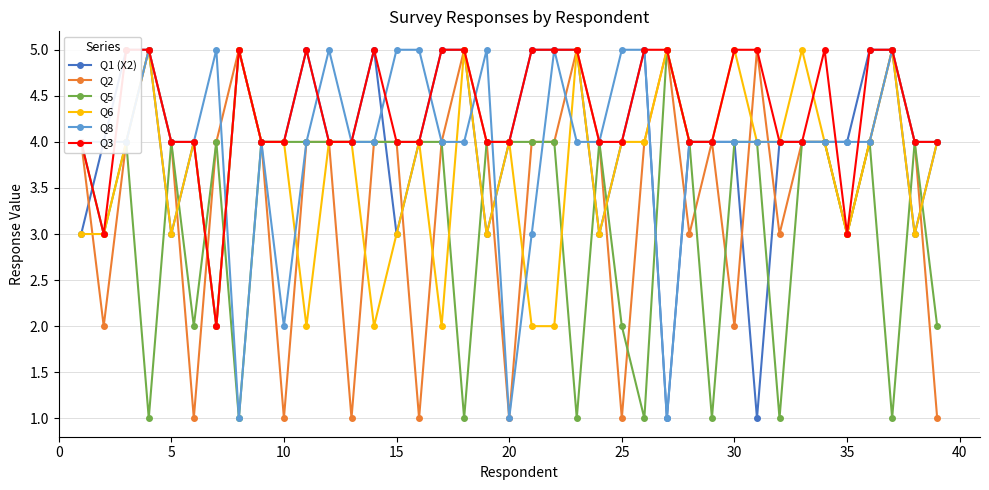

Reading left to right, list all the values displayed in this chart.

Q1 (X2): 3	4	5	5	3	4	2	5	4	4	5	4	4	5	3	4	5	5	3	4	5	5	5	3	4	5	1	4	4	4	1	4	4	4	4	5	5	3	4
Q2: 4	2	4	5	4	1	4	5	4	1	4	4	1	4	4	1	4	5	4	1	4	4	5	4	1	4	5	3	4	2	5	3	4	4	3	4	5	4	1
Q5: 4	3	4	1	4	2	4	1	4	4	4	4	4	4	4	4	4	1	4	4	4	4	1	4	2	1	5	4	1	4	4	1	4	4	3	4	1	4	2
Q6: 3	3	4	5	3	4	2	5	4	4	2	4	4	2	3	4	2	5	3	4	2	2	5	3	4	4	5	4	4	5	4	4	5	4	3	4	5	3	4
Q8: 4	4	4	5	4	4	5	1	4	2	4	5	4	4	5	5	4	4	5	1	3	5	4	4	5	5	1	4	4	4	4	4	4	4	4	4	5	4	4
Q3: 4	3	5	5	4	4	2	5	4	4	5	4	4	5	4	4	5	5	4	4	5	5	5	4	4	5	5	4	4	5	5	4	4	5	3	5	5	4	4